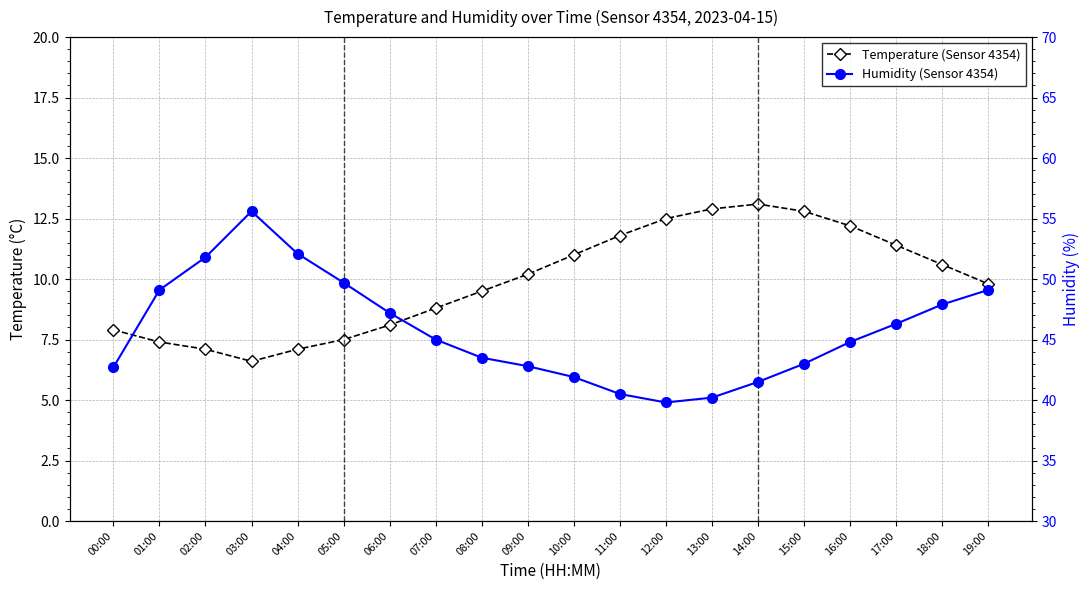

List the series in order of their overall mean, highest first.

Humidity (Sensor 4354), Temperature (Sensor 4354)